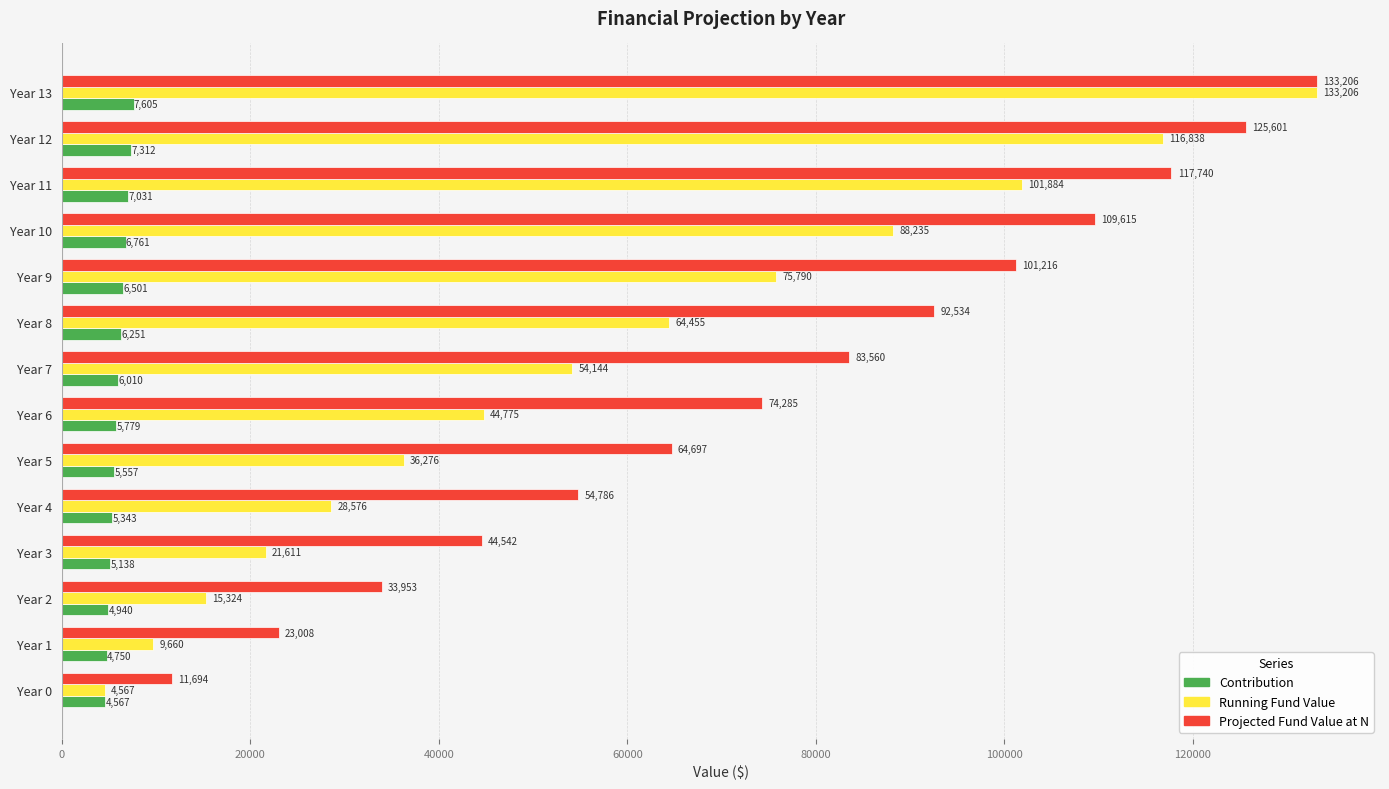

Which series changed the most between Year 0 and Year 9?

Projected Fund Value at N